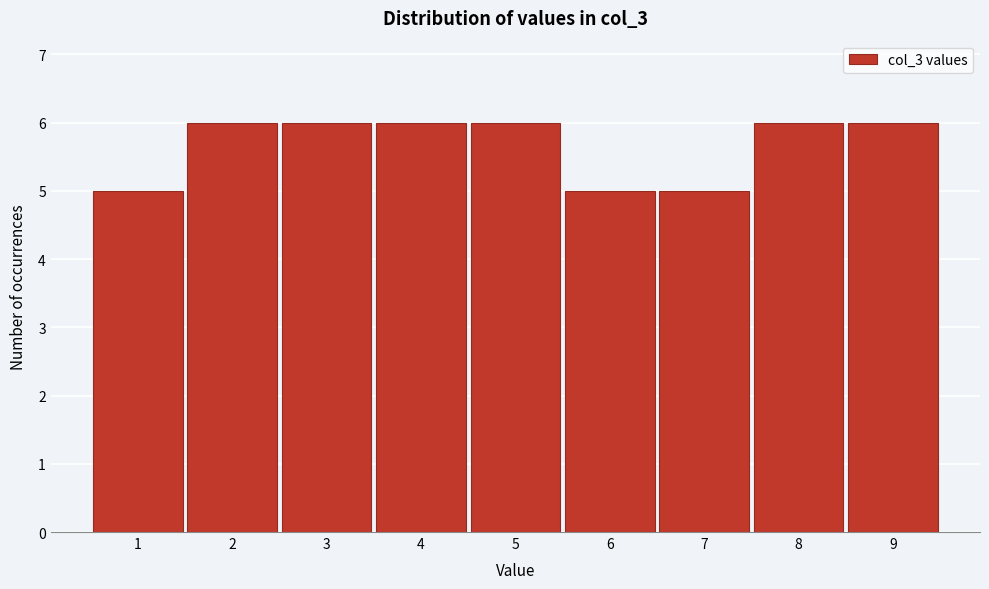

Reading left to right, transcribe this chart: for each bar, give the range it covers on the x-axis and its height. The values are not printed on the chart, so give them approximately, as read against the axis.

0.5 to 1.5: 5
1.5 to 2.5: 6
2.5 to 3.5: 6
3.5 to 4.5: 6
4.5 to 5.5: 6
5.5 to 6.5: 5
6.5 to 7.5: 5
7.5 to 8.5: 6
8.5 to 9.5: 6